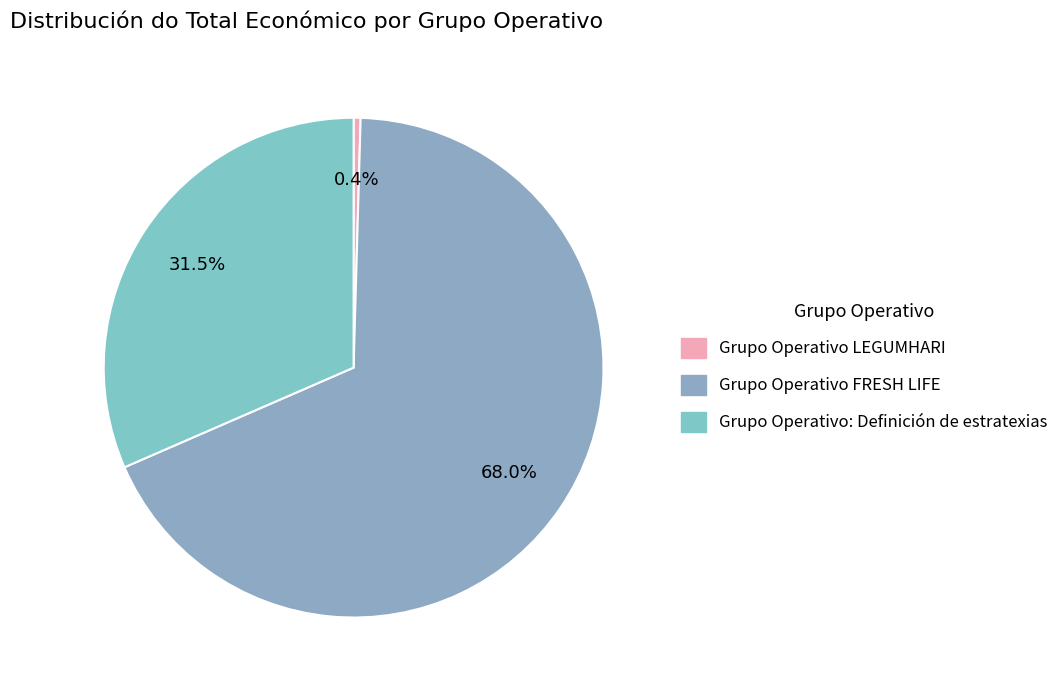

To the nearest percent, what is the average slice percentage?

33%